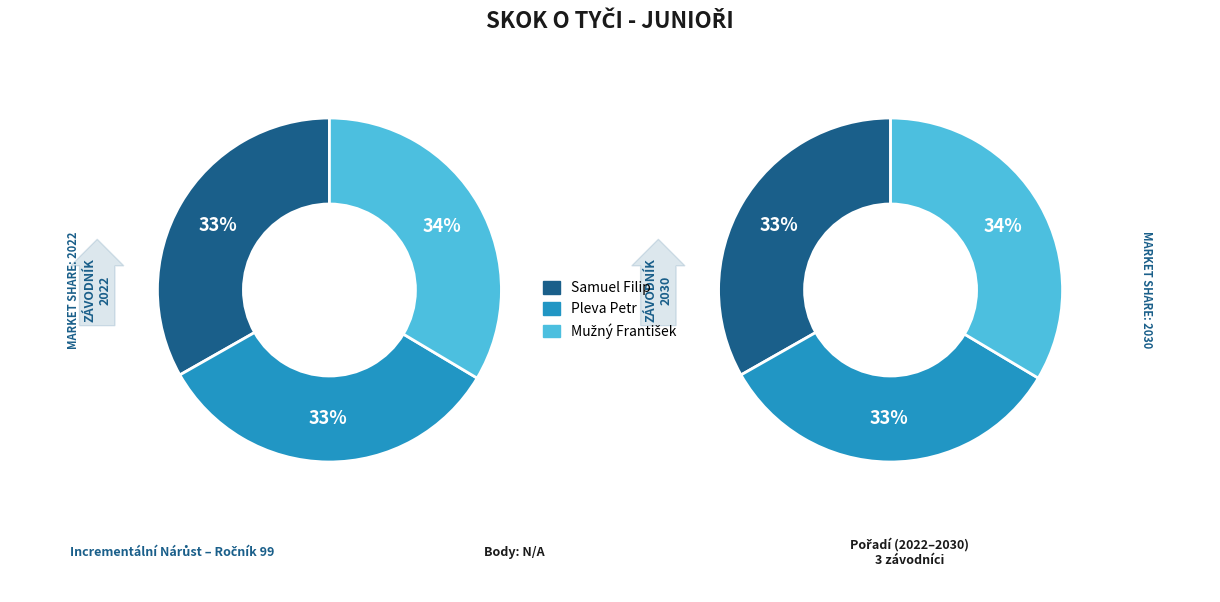

The Mužný František slice represents 34% of the pie. True or false?

True